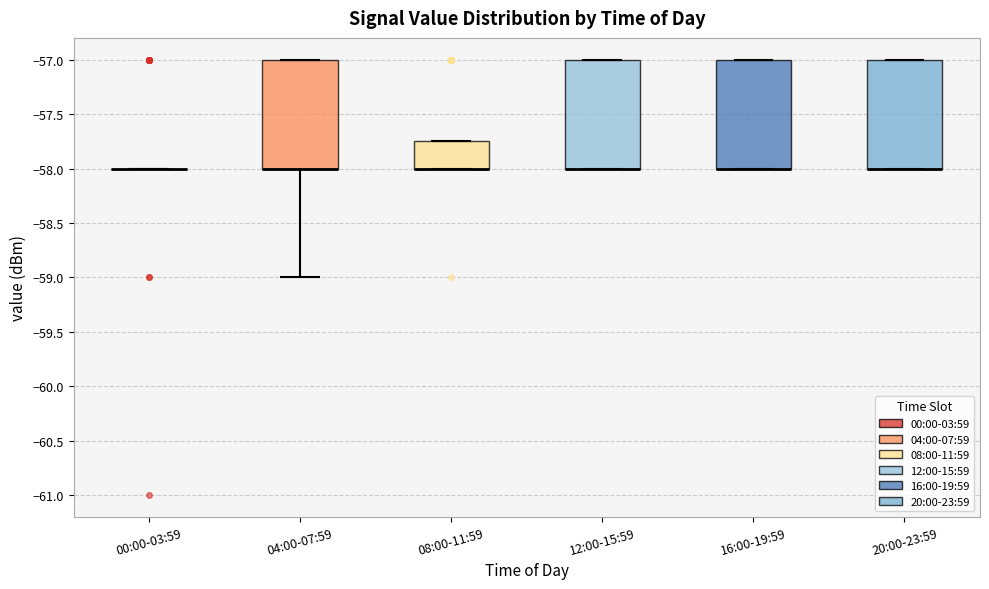

Reading left to right, transcribe this box plot: for each box, give where its median line is, the range the box spans, and where its two whiskers end, as read against the y-axis. The values are not printed on the chart, so give them approximately, as read against the axis.

00:00-03:59: box collapsed to a line at -58.00, whiskers -58.00 to -58.00
04:00-07:59: median -58.00 (drawn on the box's lower edge), box -58.00 to -57.00, whiskers -59.00 to -57.00
08:00-11:59: median -58.00 (drawn on the box's lower edge), box -58.00 to -57.75, whiskers -58.00 to -57.75
12:00-15:59: median -58.00 (drawn on the box's lower edge), box -58.00 to -57.00, whiskers -58.00 to -57.00
16:00-19:59: median -58.00 (drawn on the box's lower edge), box -58.00 to -57.00, whiskers -58.00 to -57.00
20:00-23:59: median -58.00 (drawn on the box's lower edge), box -58.00 to -57.00, whiskers -58.00 to -57.00